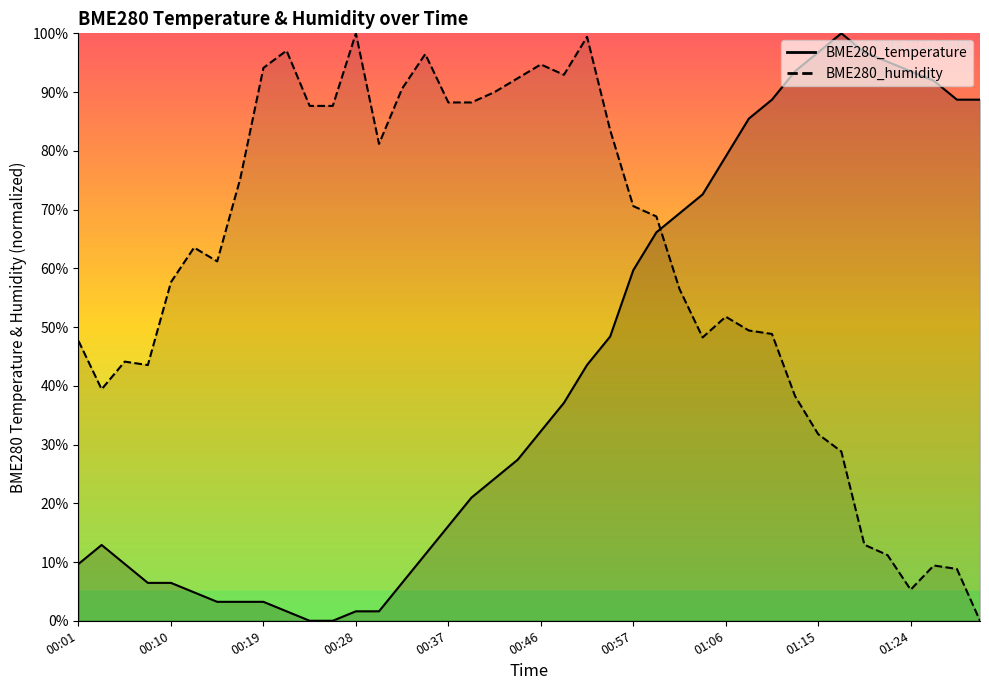

Does the chart display data point markers on the line(s)?

No